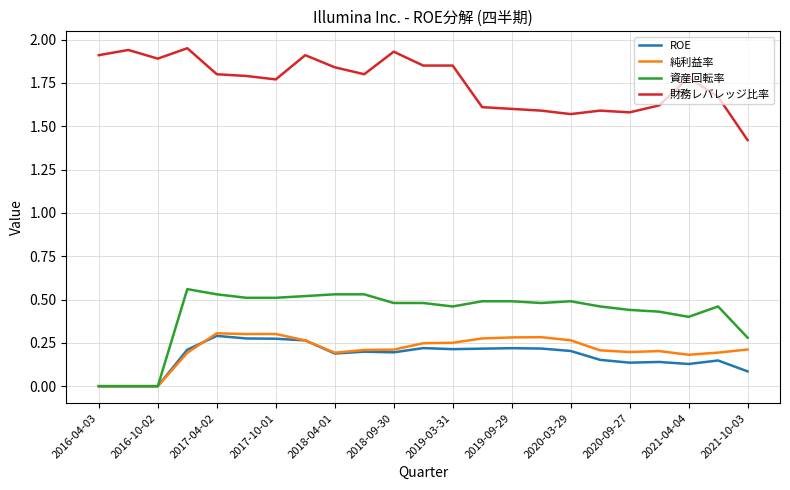

True or false: 純利益率 and 財務レバレッジ比率 cross at least once.

False